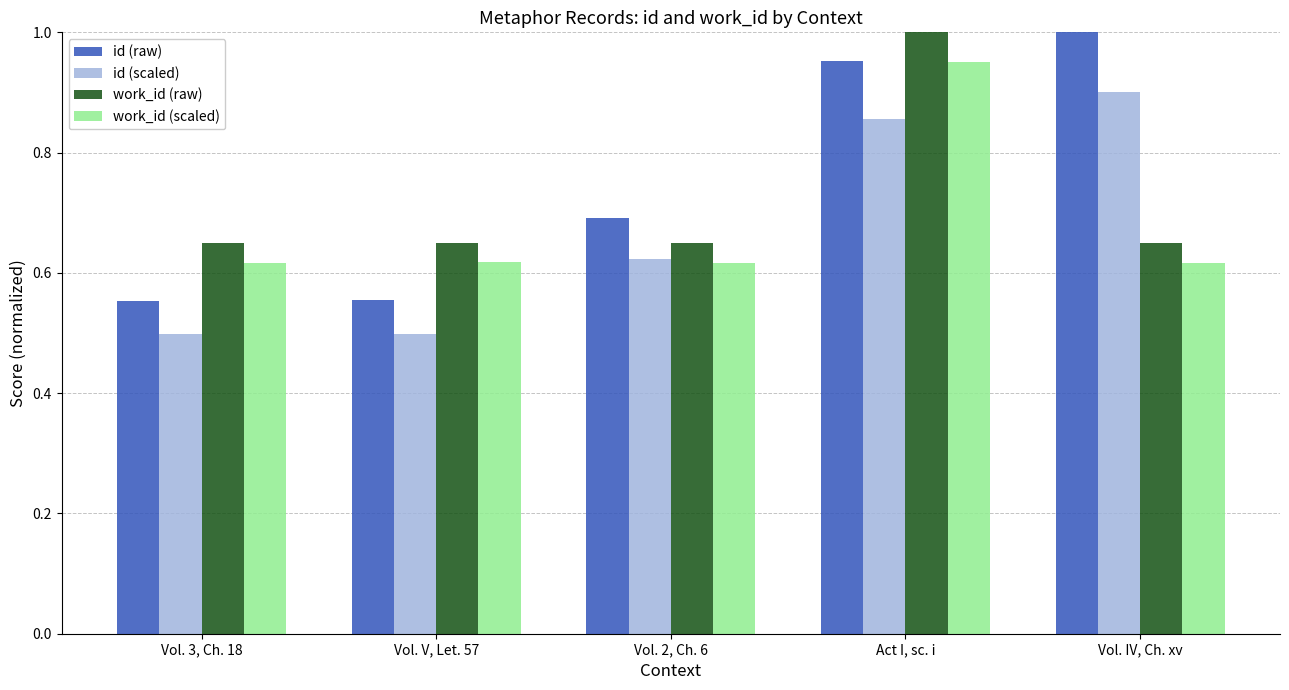

Between Vol. V, Let. 57 and Vol. 2, Ch. 6, which series saw the biggest shift?

id (raw)